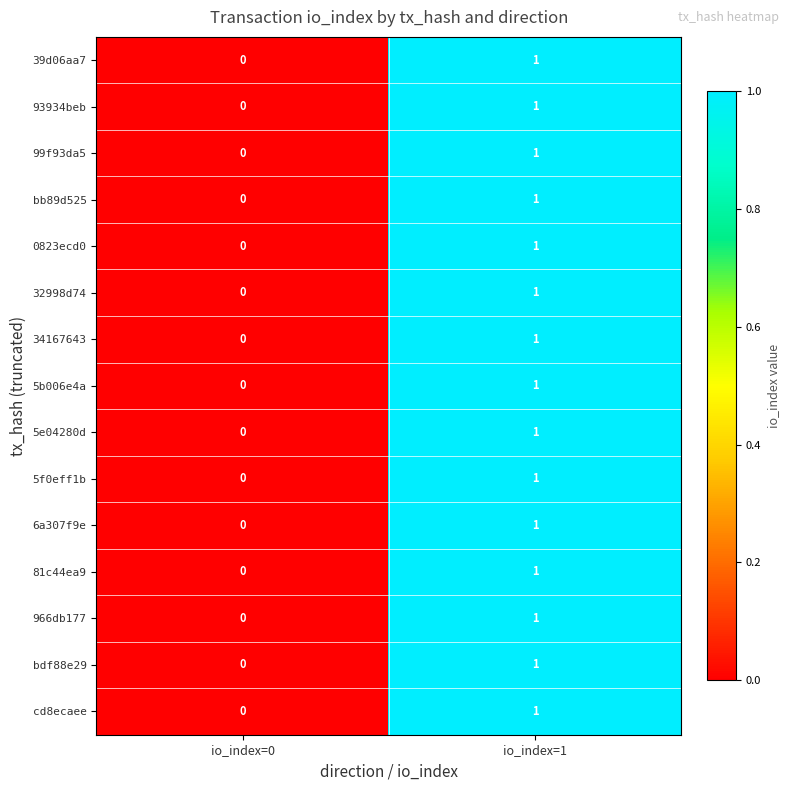

What is the maximum value shown in the chart?

1